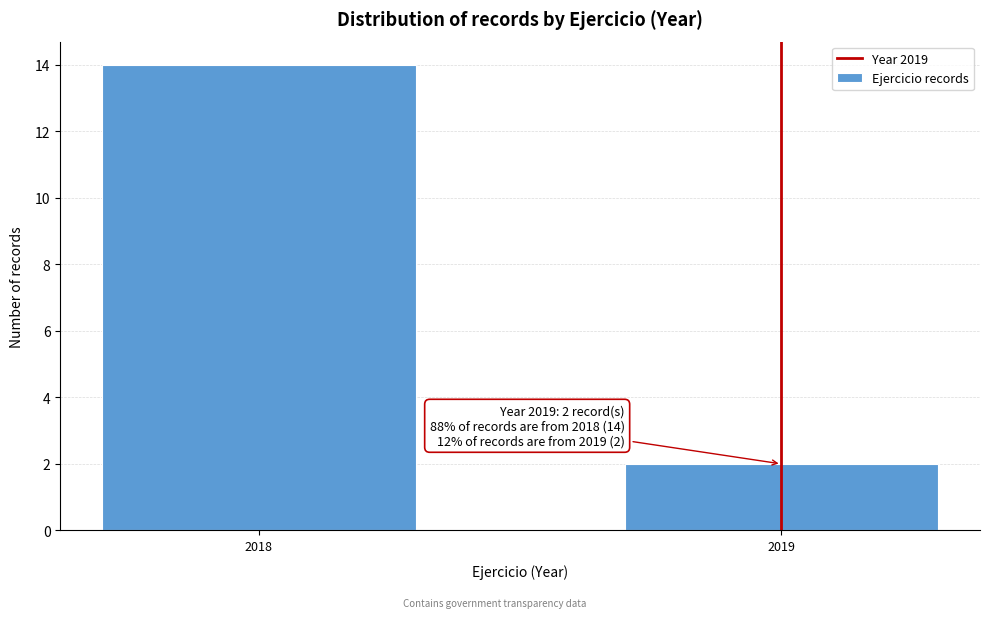

Reading right to left, extract all data points from this chart.

2	14